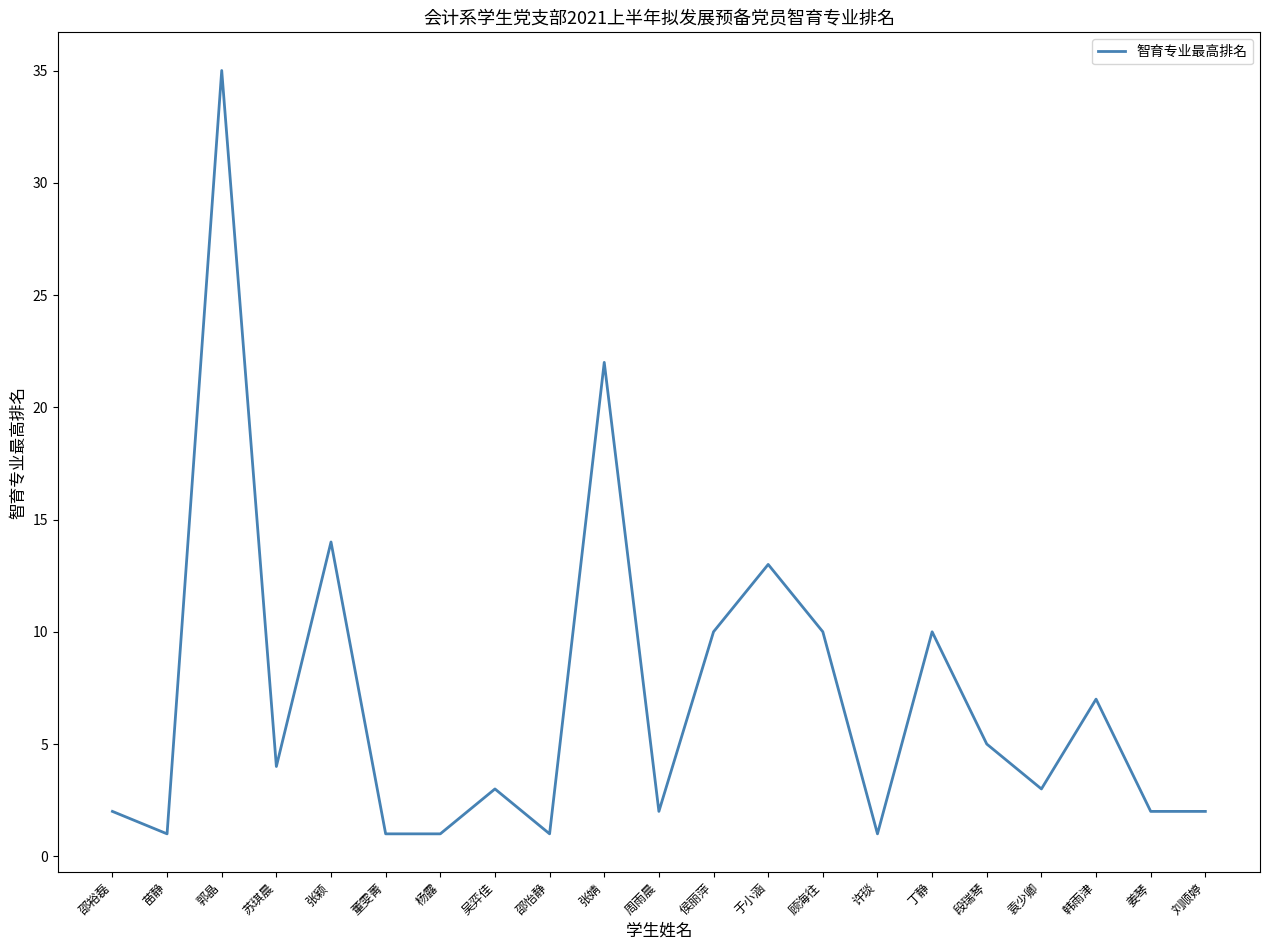

What is the sum of the values at 张颖 and 许琰?

15